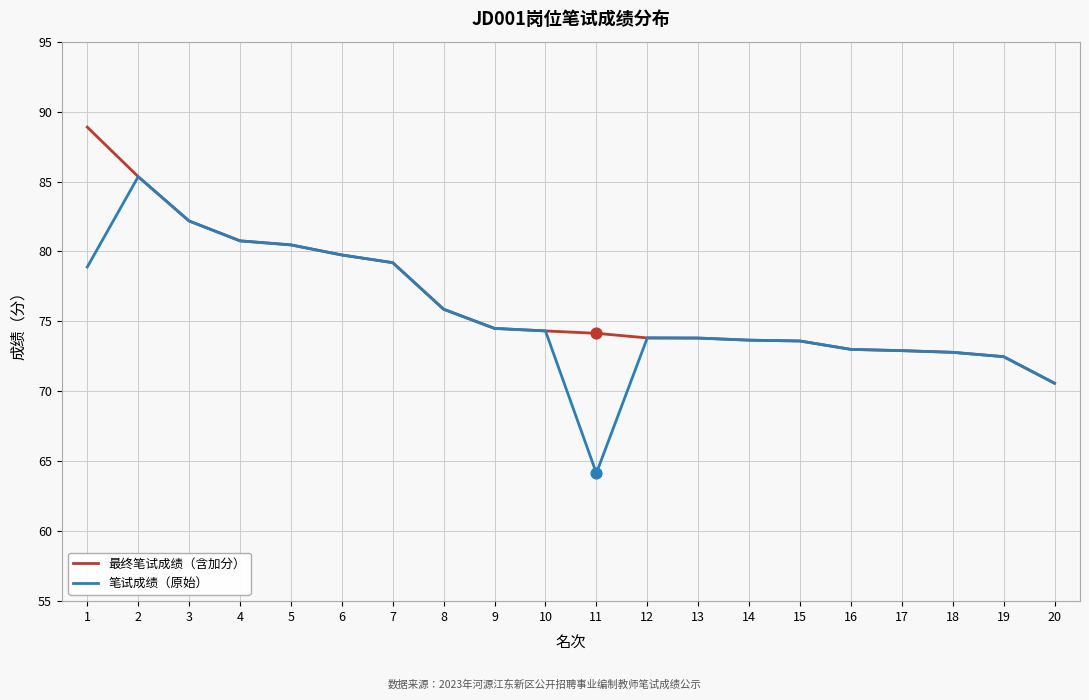

What is the approximate value of 最终笔试成绩（含加分） at 15?

73.6